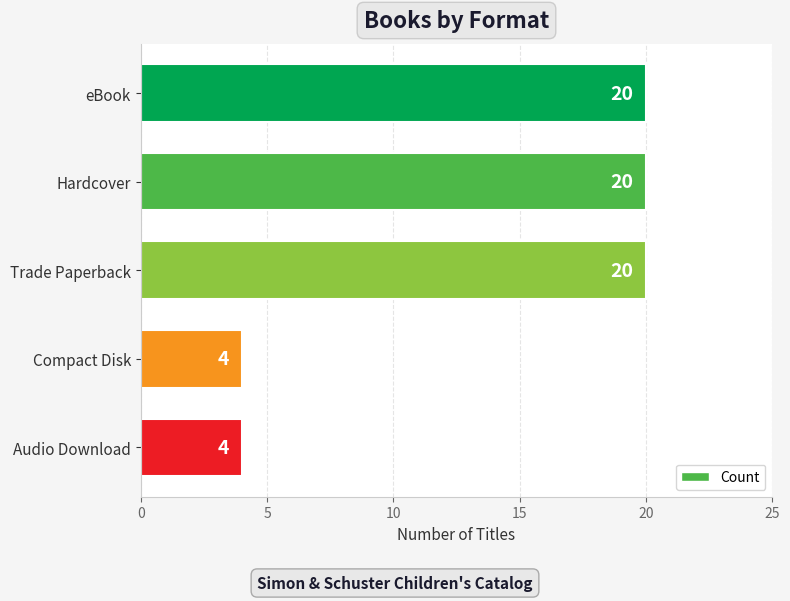

Count the number of categories in the chart.

5